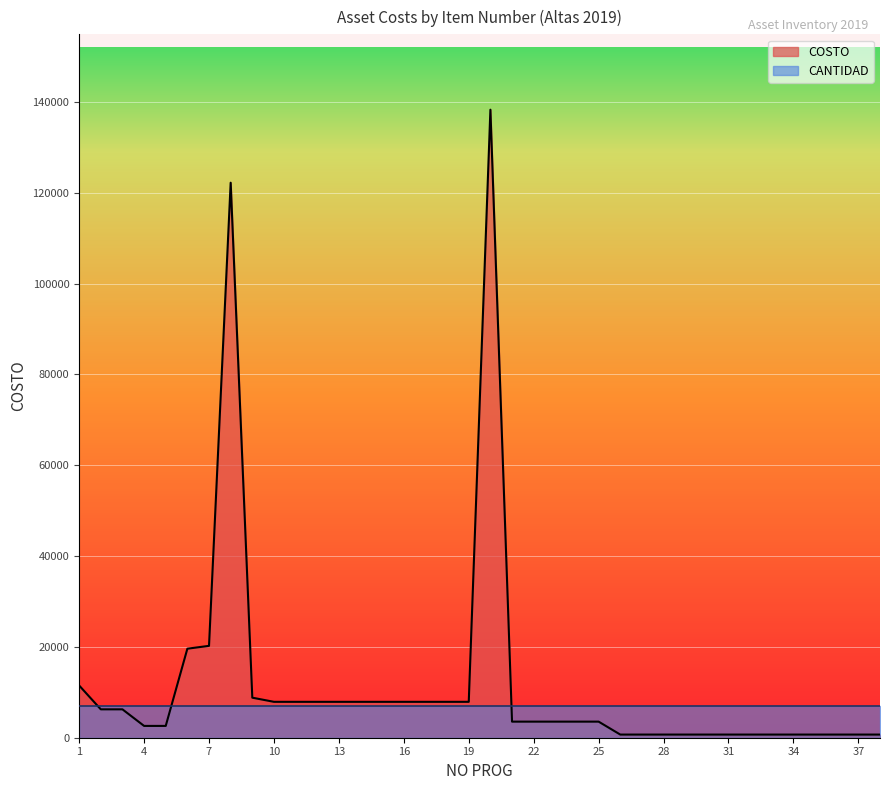

At which category does the data reach its first local peak?

8